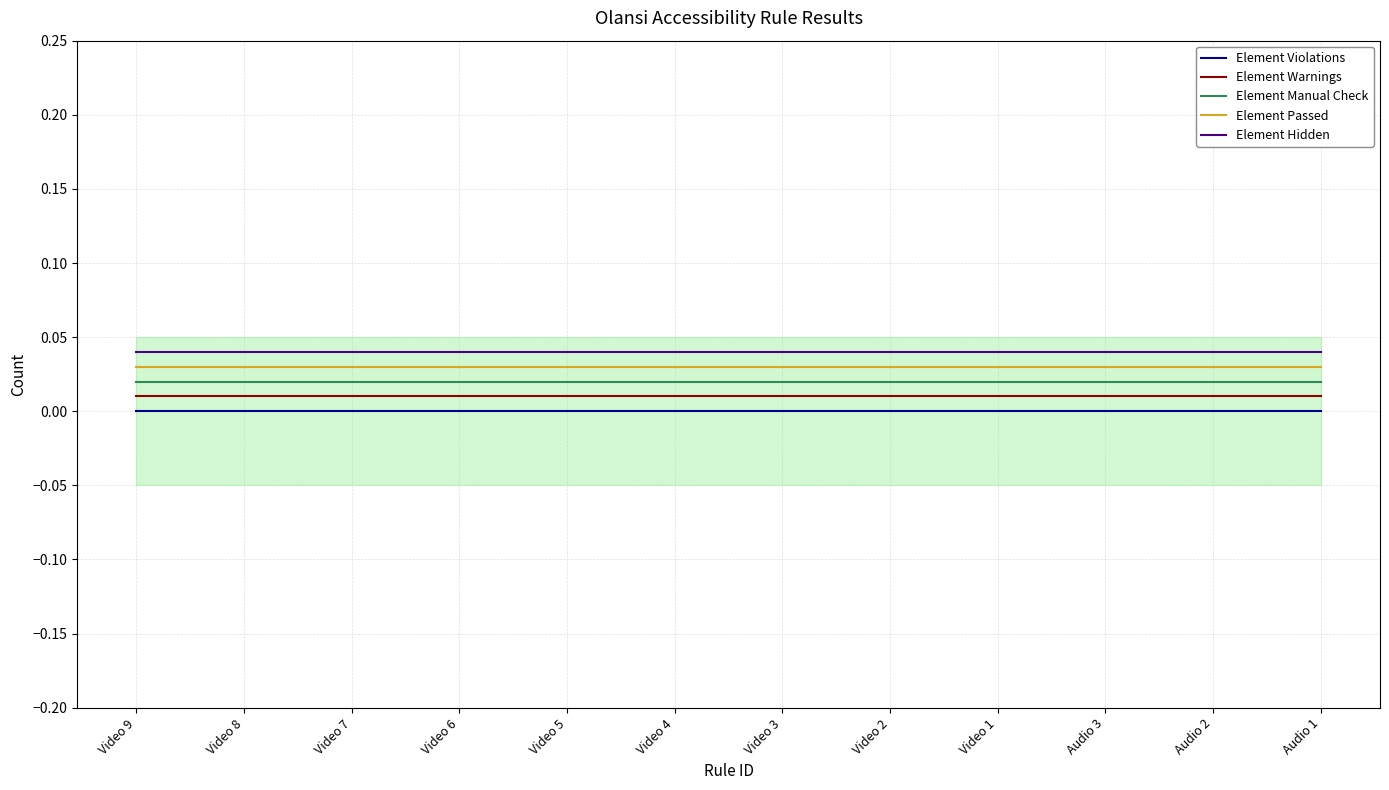

Which series has the largest range (max minus min)?

Element Violations